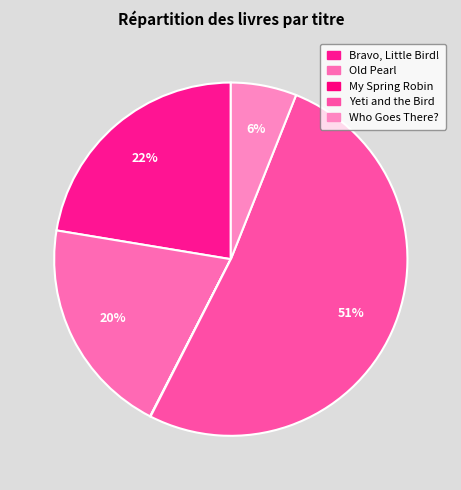

What percentage is NOT represented by My Spring Robin?

100.0%